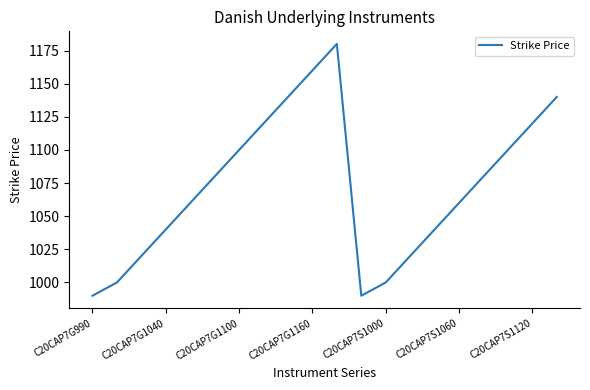

What is the maximum value shown in the chart?

1180